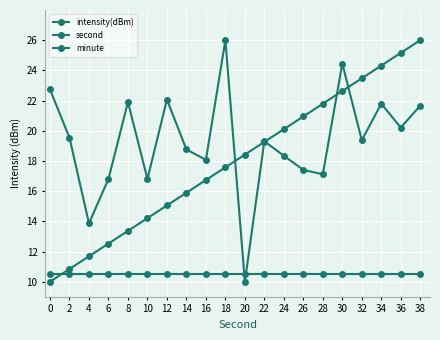

How many times do minute and intensity(dBm) cross each other?

2